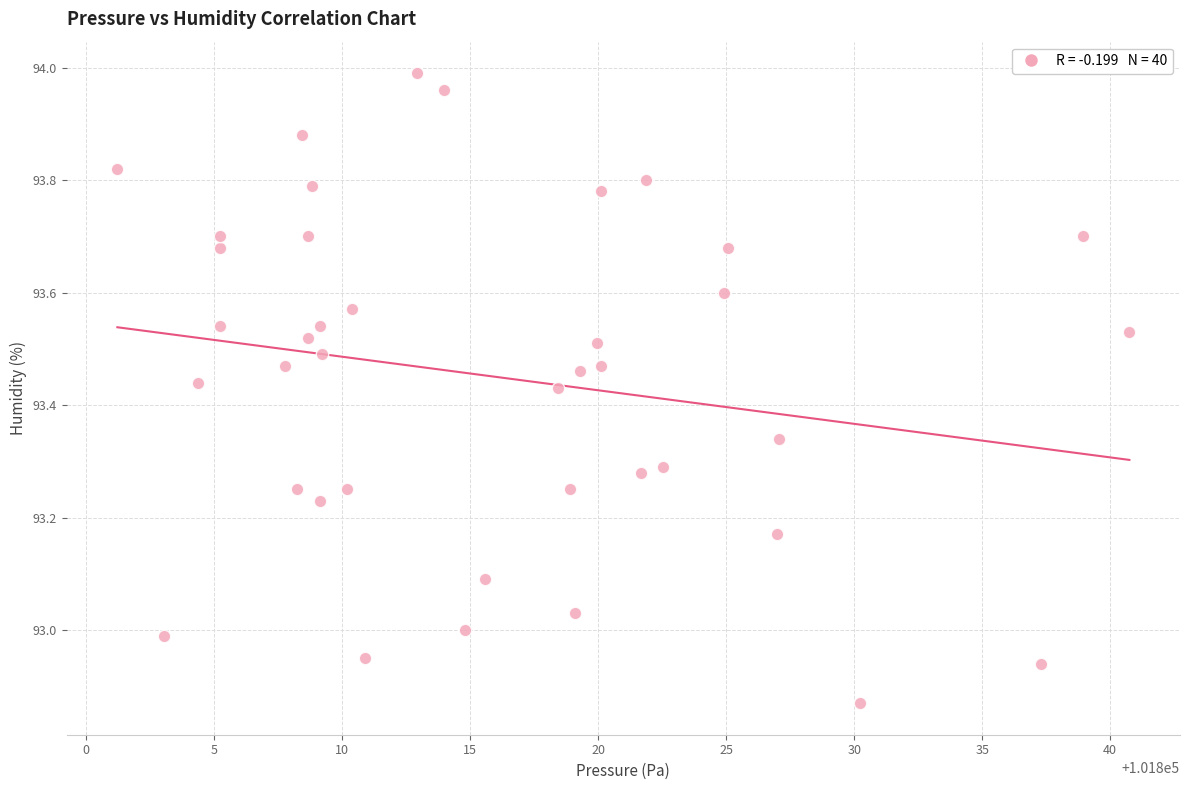

What is the range of Y values (max minus min)?

1.1